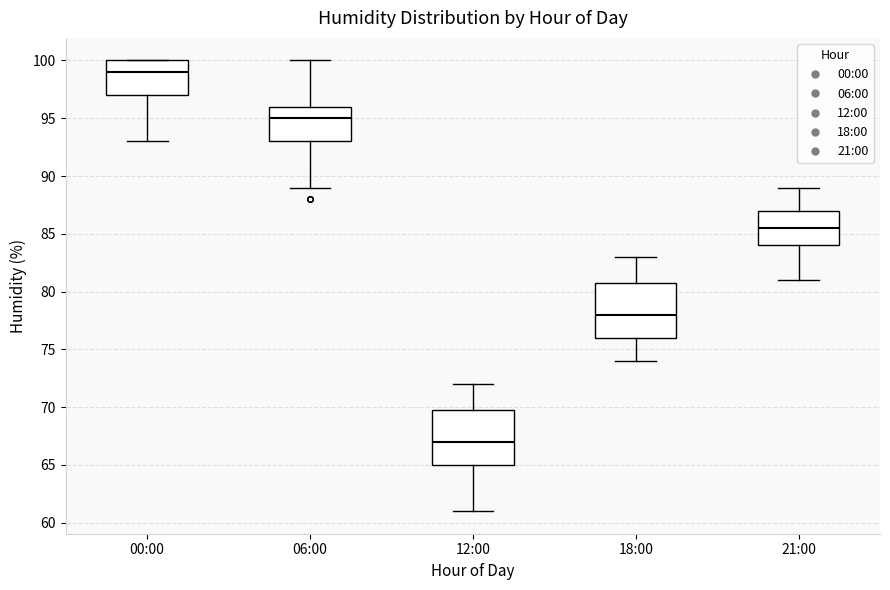

Where does the median line of the box for 12:00 sit on the y-axis? The values are not printed on the chart, so give them approximately, as read against the axis.

67.0